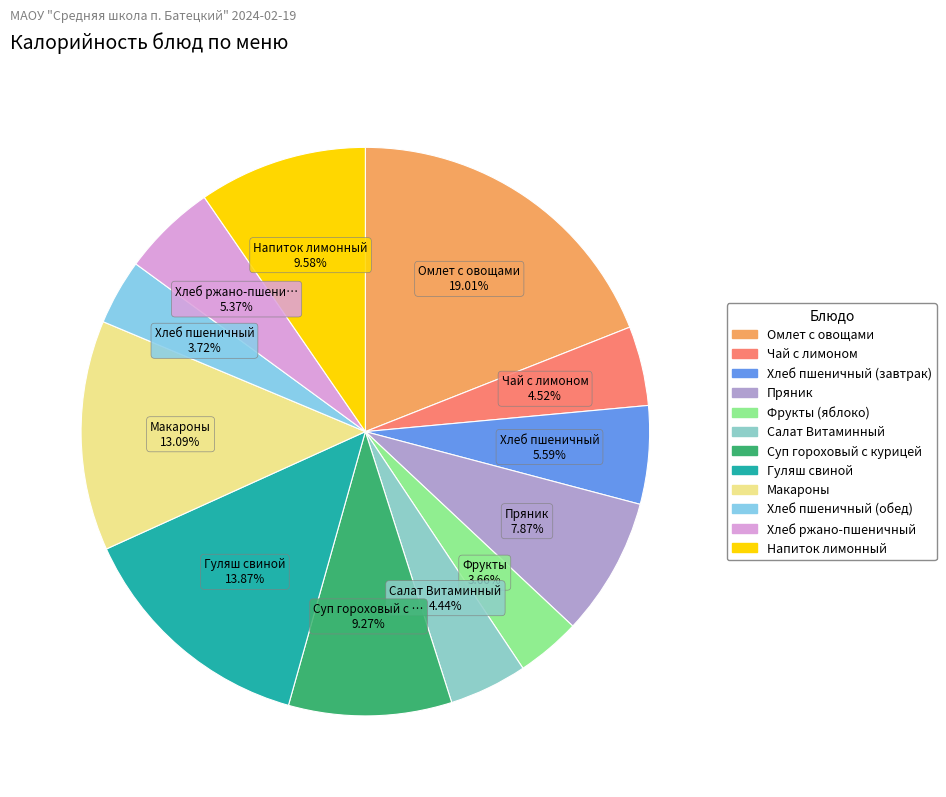

Which has a higher value, Напиток лимонный or Фрукты (яблоко)?

Напиток лимонный